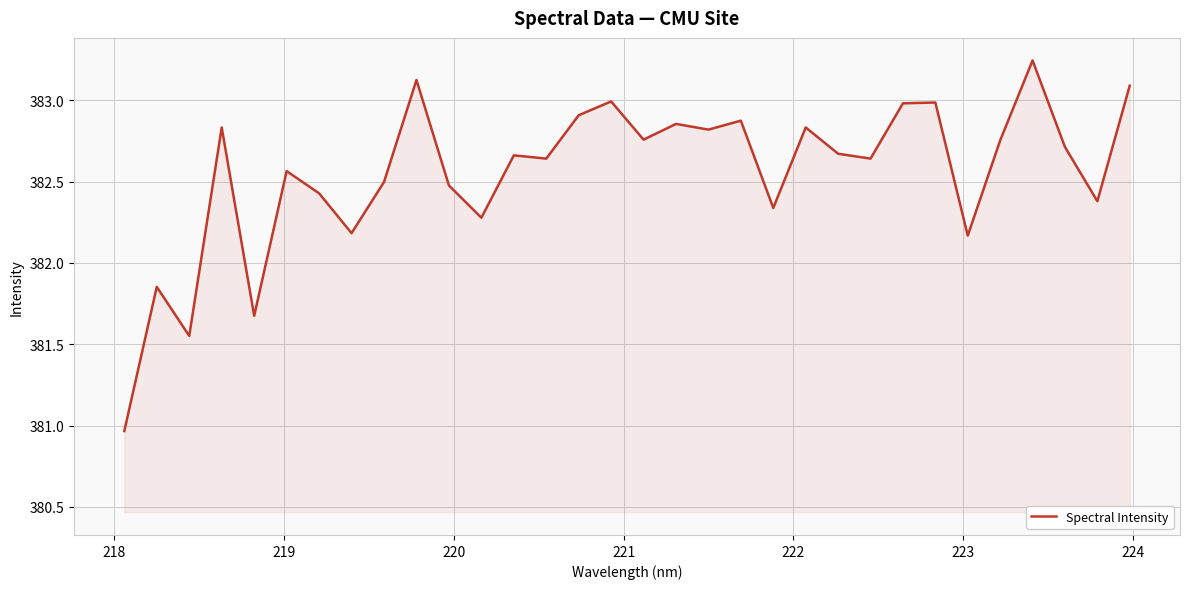

What is the difference between the maximum and minimum values?

2.3